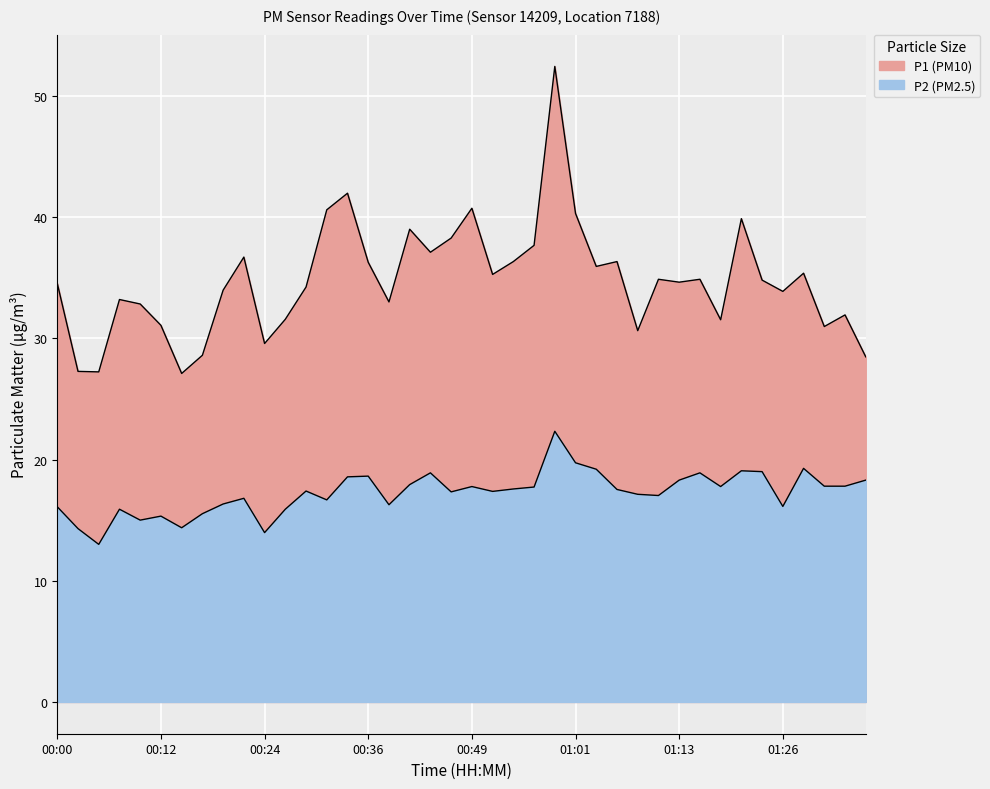

How many distinct data groups are displayed?

2